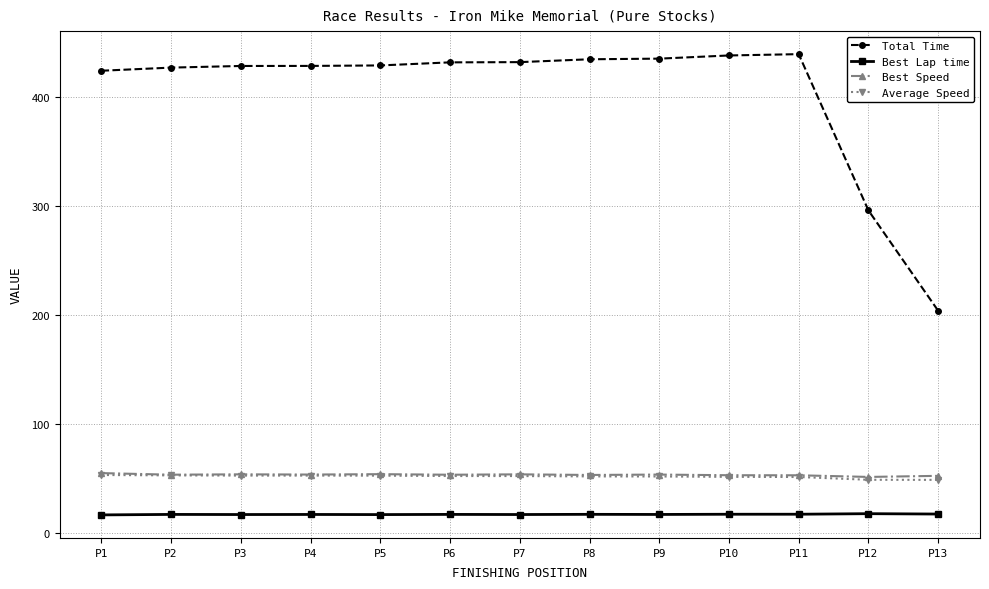

What is the difference between the Total Time values at P6 and P10?

6.3